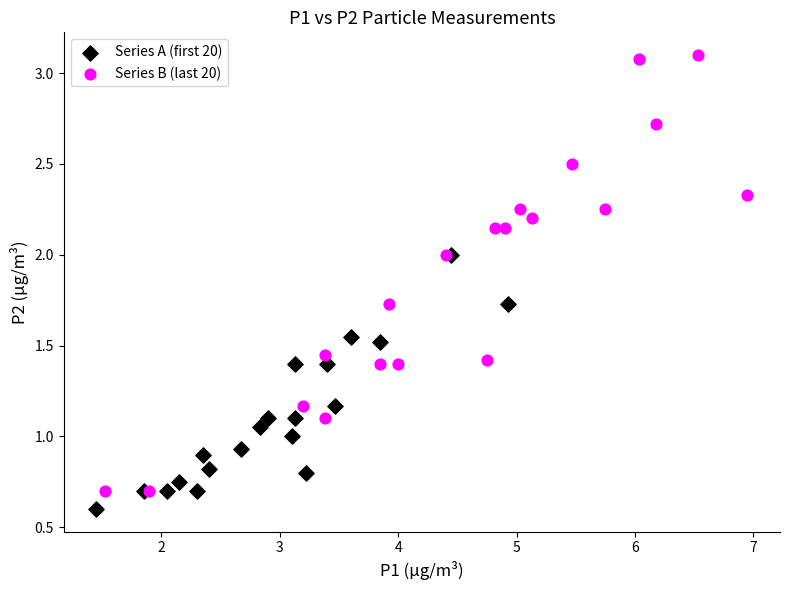

Which series has the widest spread of Y values?

Series B (last 20)